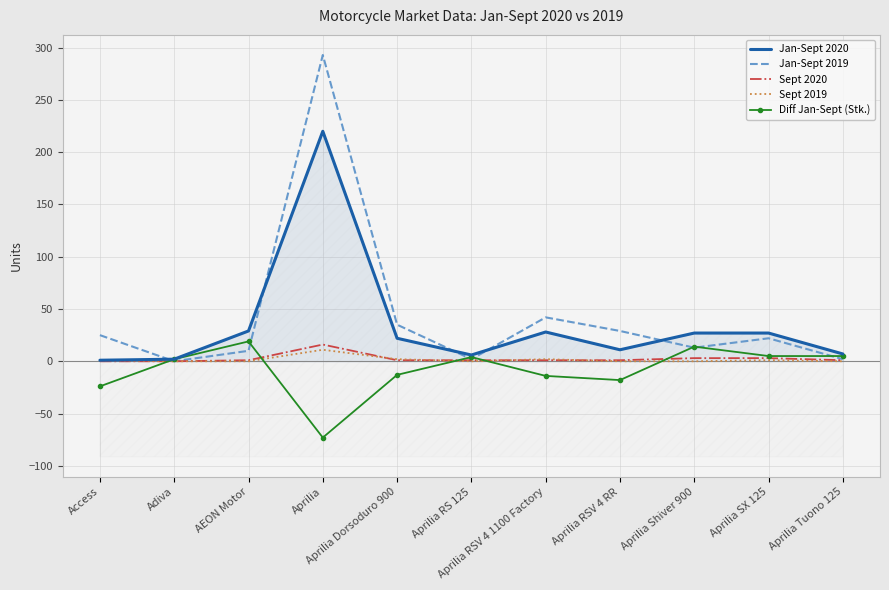

What is the difference between the highest and lowest values at Aprilia RSV 4 RR?

47